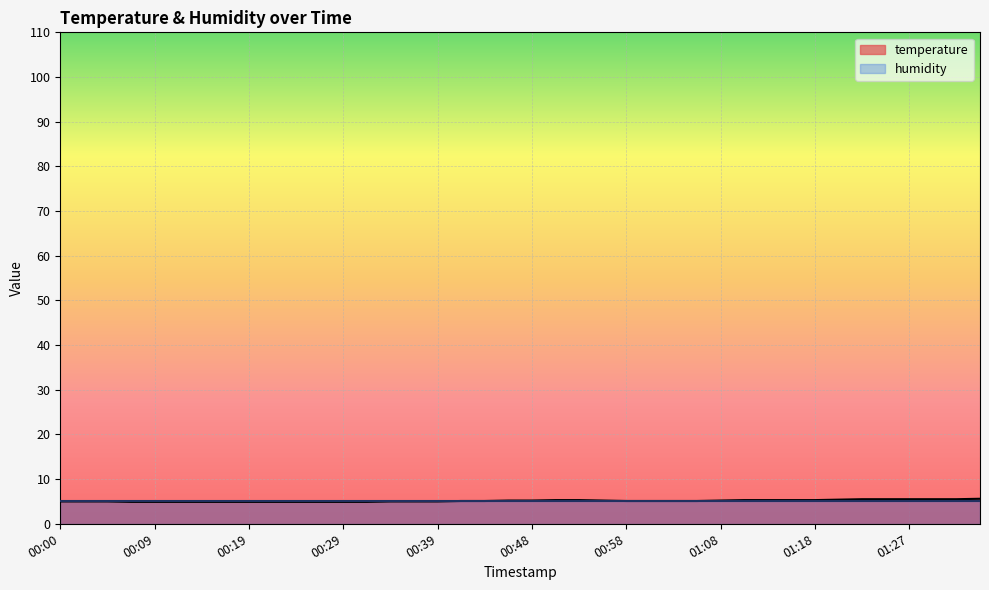

What is the value of the 24th point from the left?

5.2